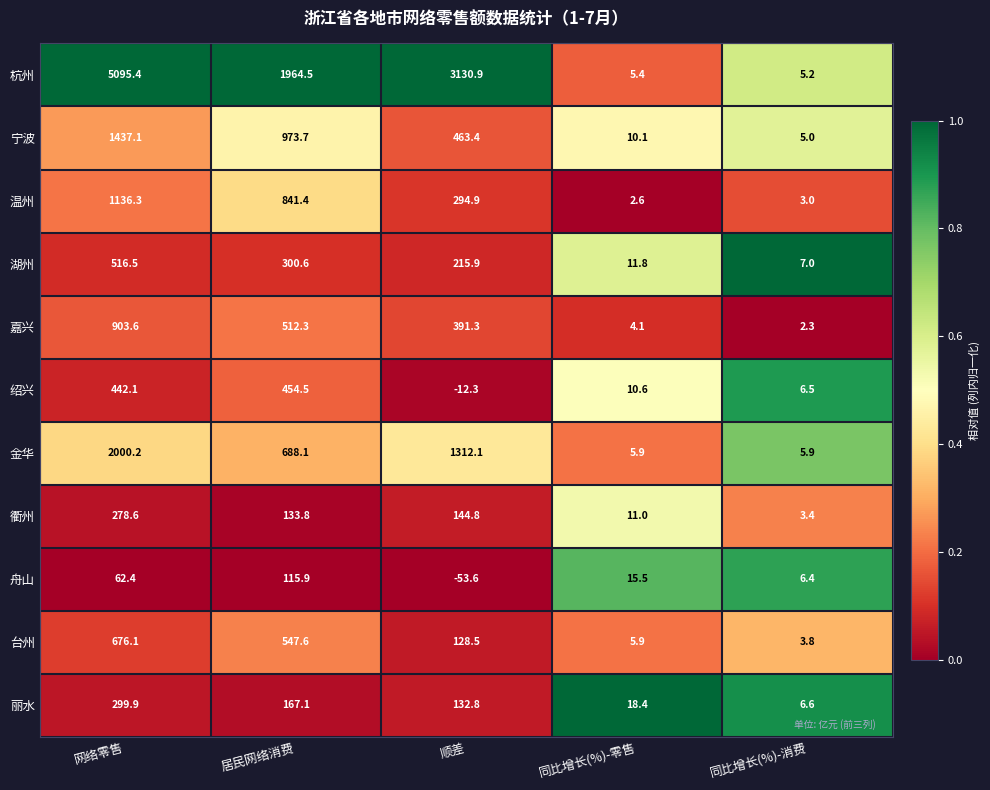

What is the greatest value displayed?

5095.4